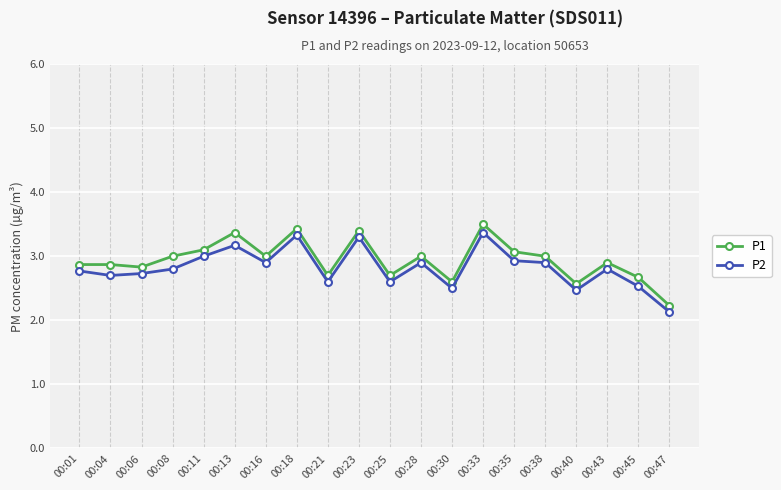

Is it true that P2 equals 2.8 at 00:43?

True